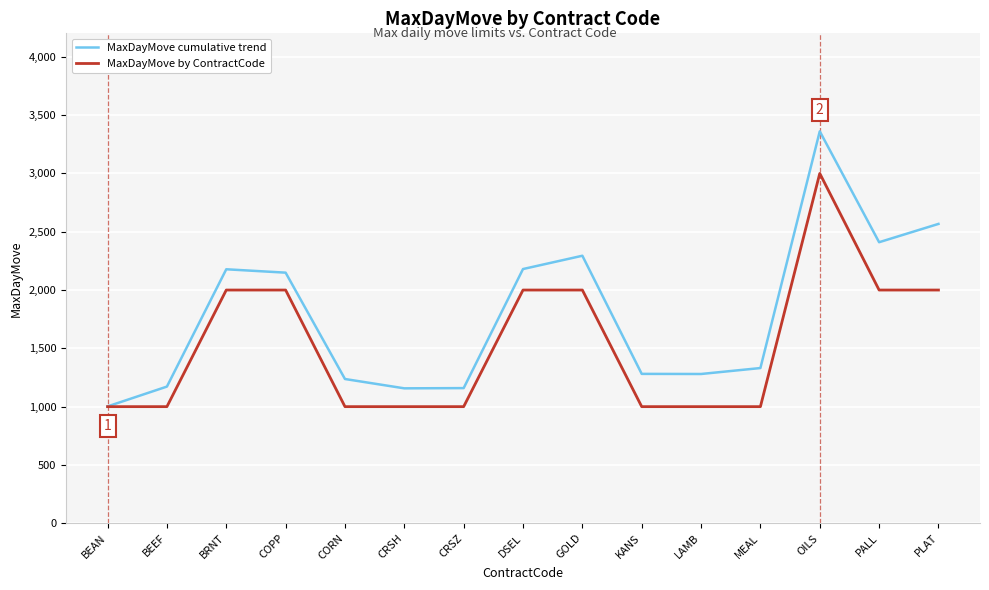

List the series in order of their peak value, lowest first.

MaxDayMove by ContractCode, MaxDayMove cumulative trend